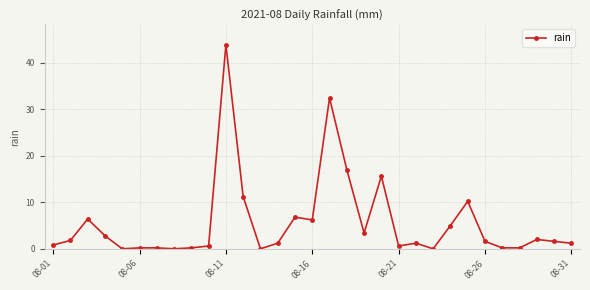

What is the average value?

5.6